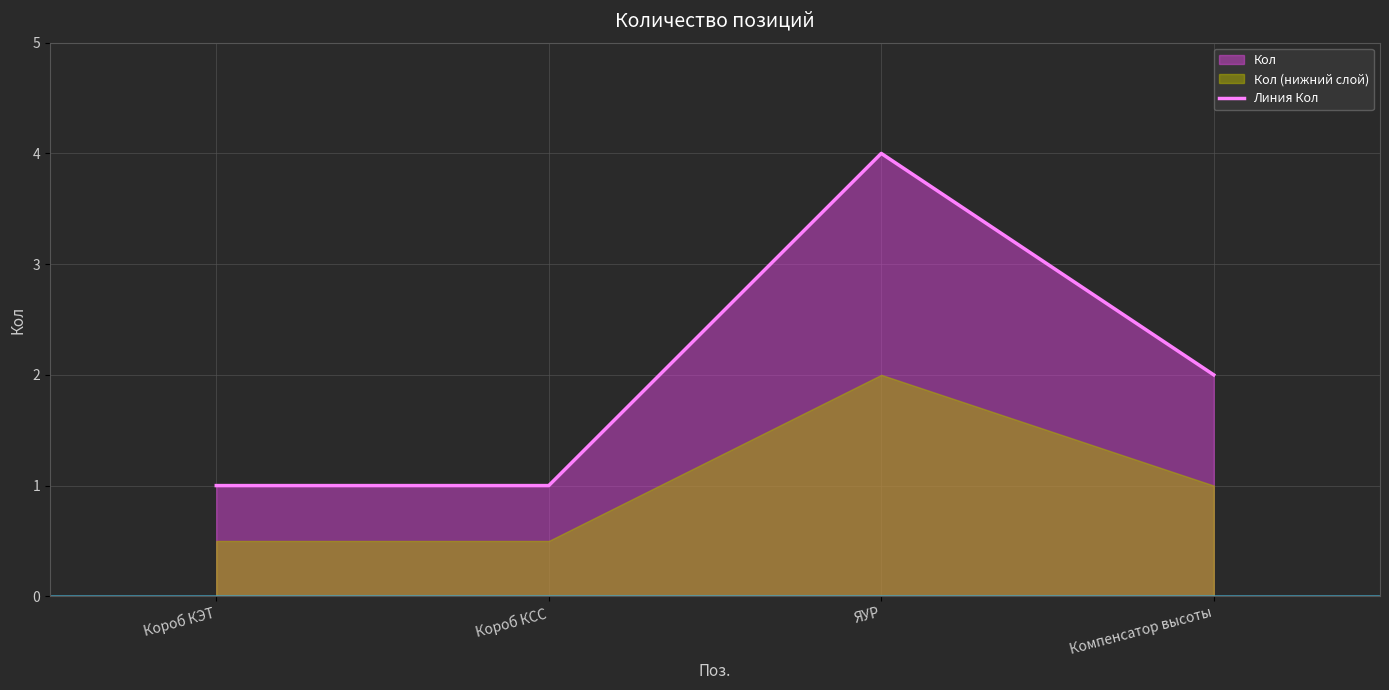

The value at Короб КЭТ is 1. True or false?

True